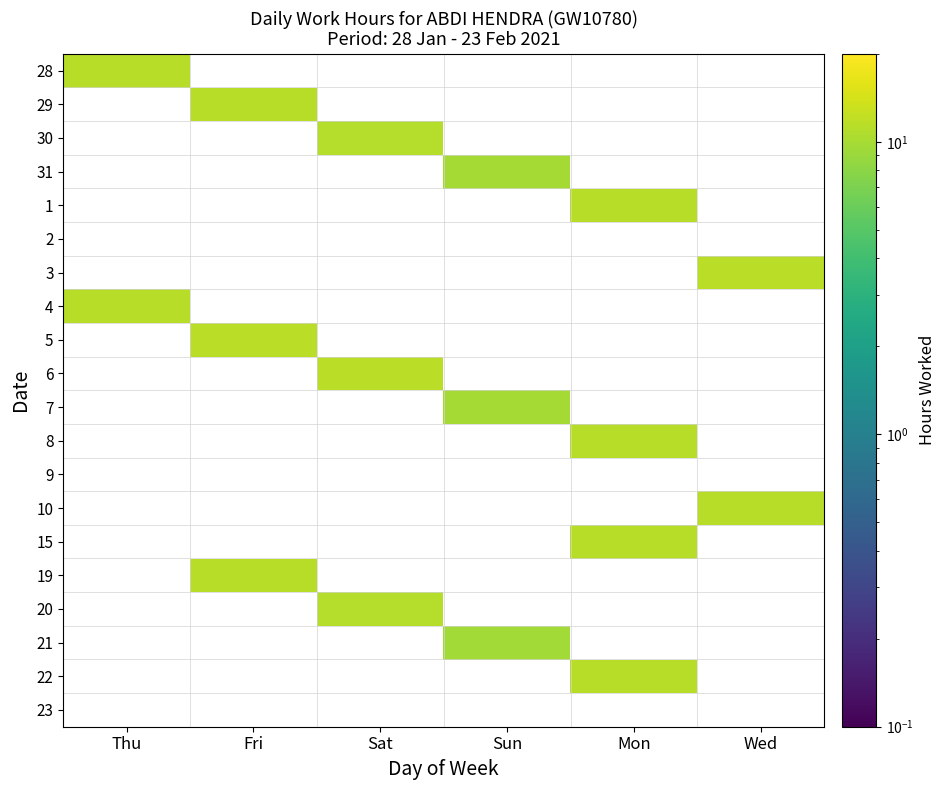

At which label does 7 first exceed 9?

Sun